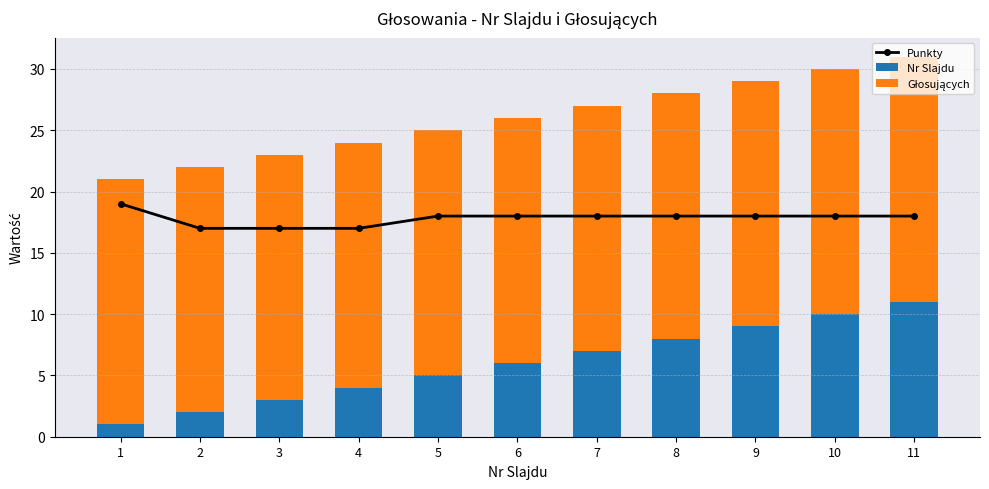

Is it true that Nr Slajdu equals 1 at 1?

True